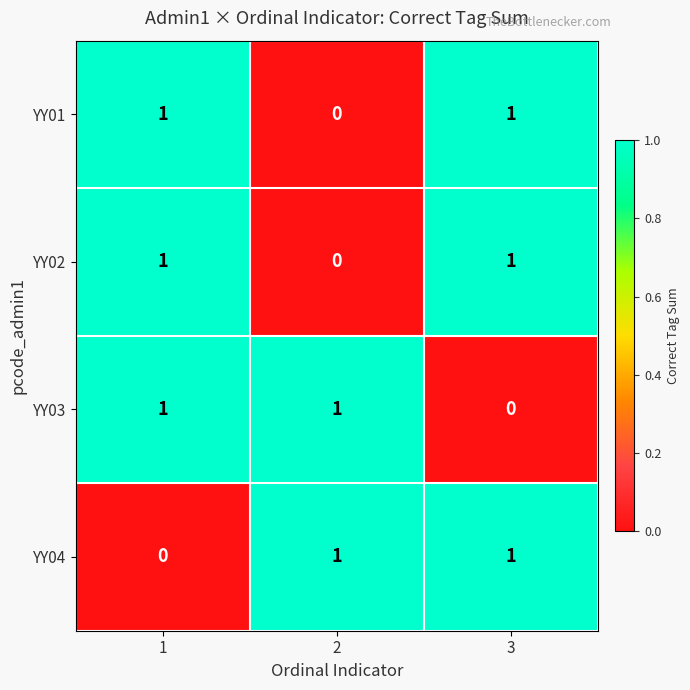

How many YY03 values are between 0 and 1?

3